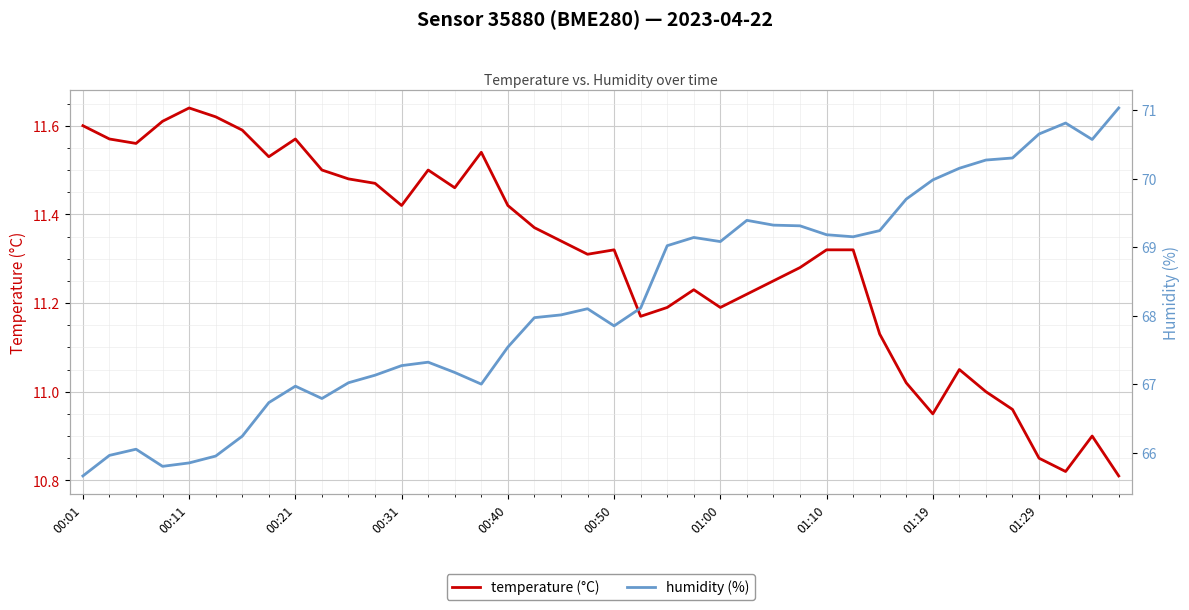

In humidity (%), how many points are lower than both neighbors (excluding endpoints)?

7